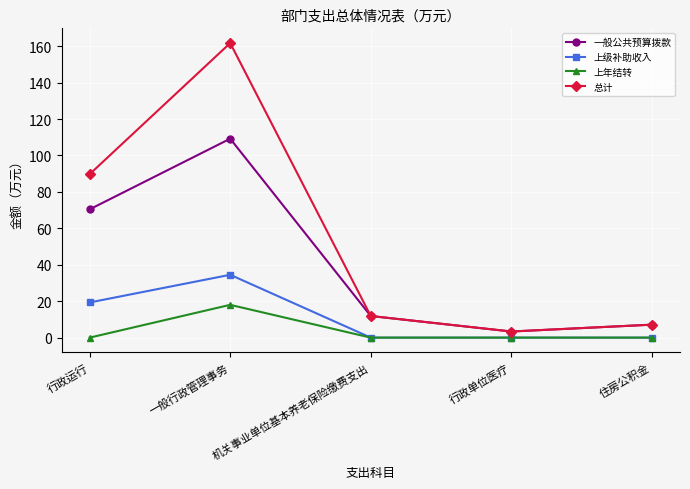

In 总计, how many points are lower than both neighbors (excluding endpoints)?

1